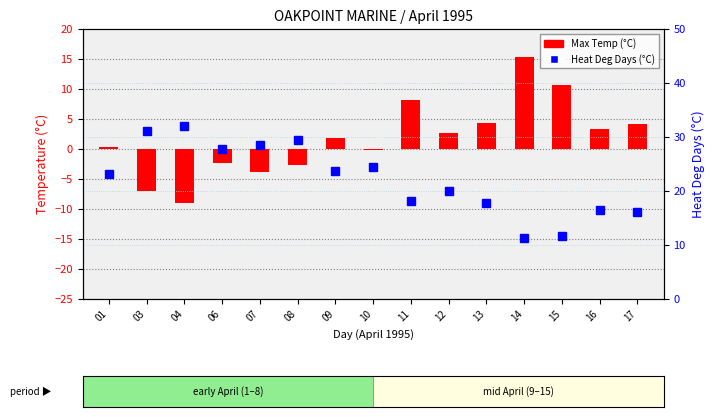

How many distinct data groups are displayed?

2